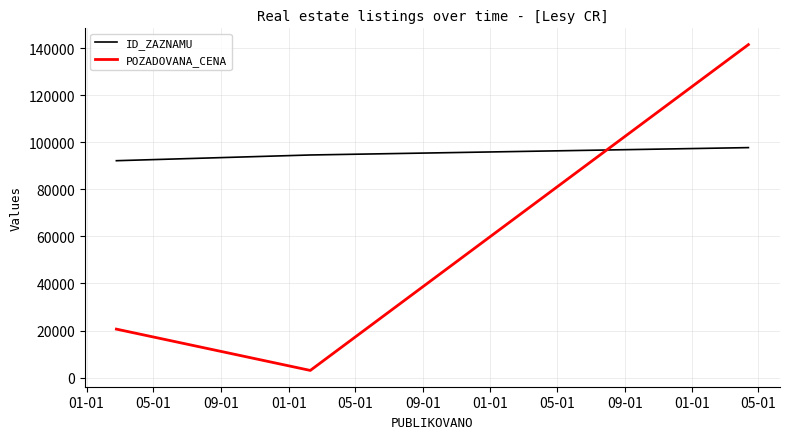

What is the difference between the maximum and minimum values in the POZADOVANA_CENA series?

138480